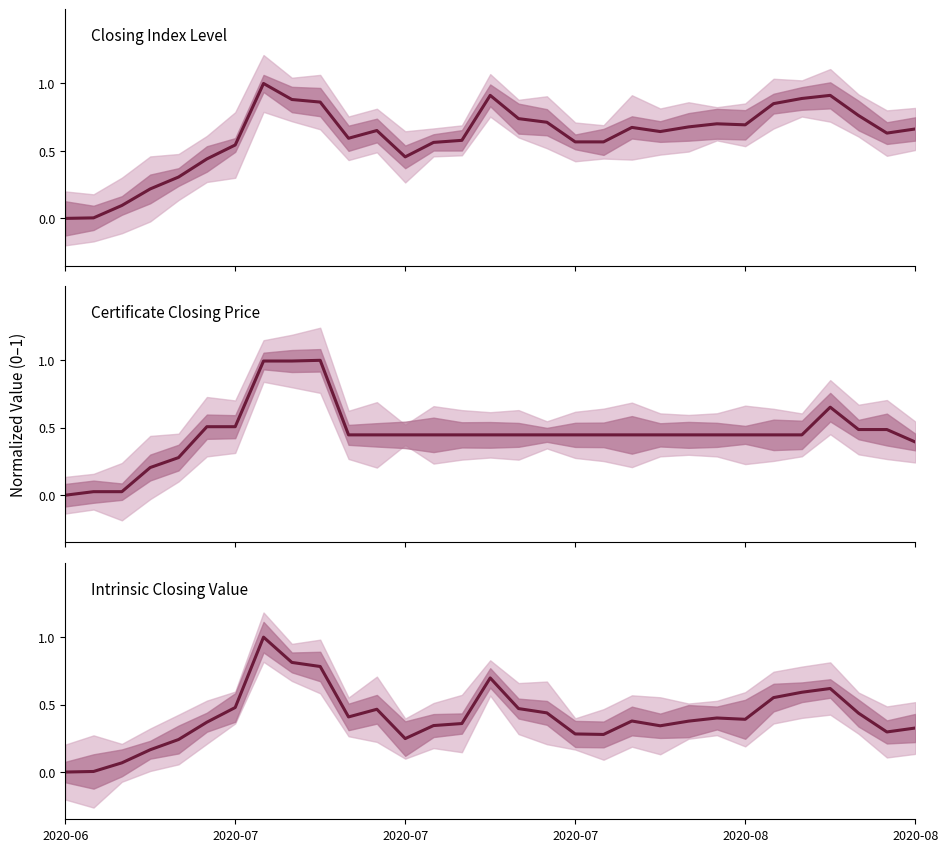

The value of Intrinsic Closing Value at 7 is 1.0. True or false?

True